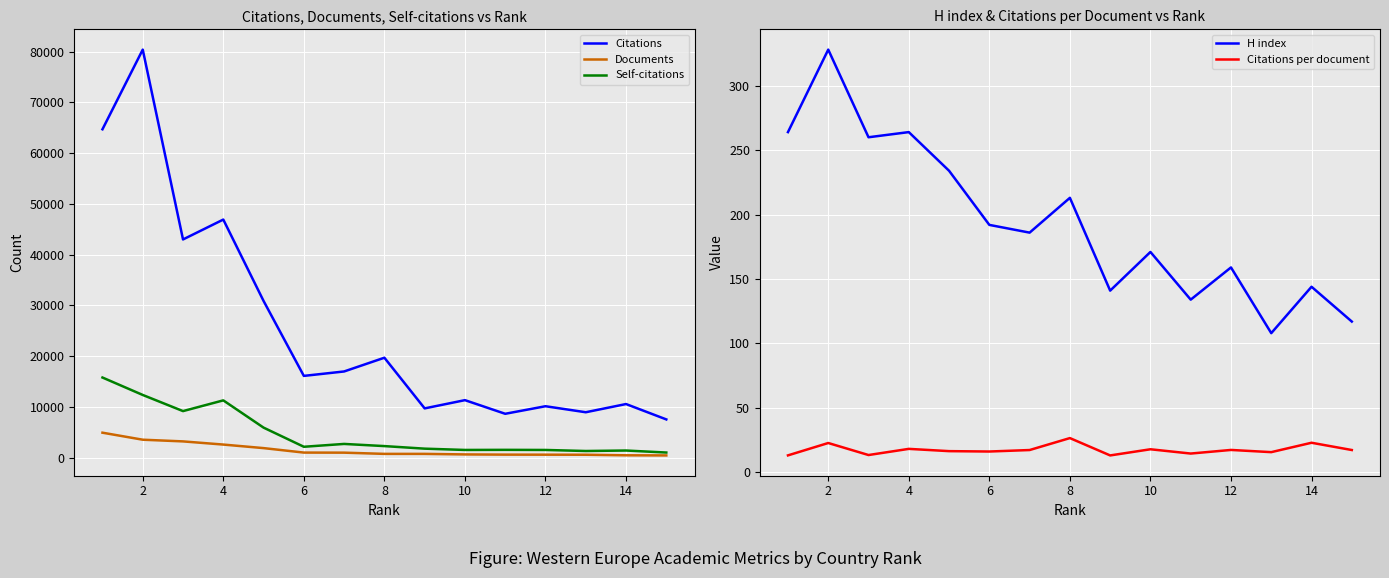

What is the minimum value for Citations?

7534